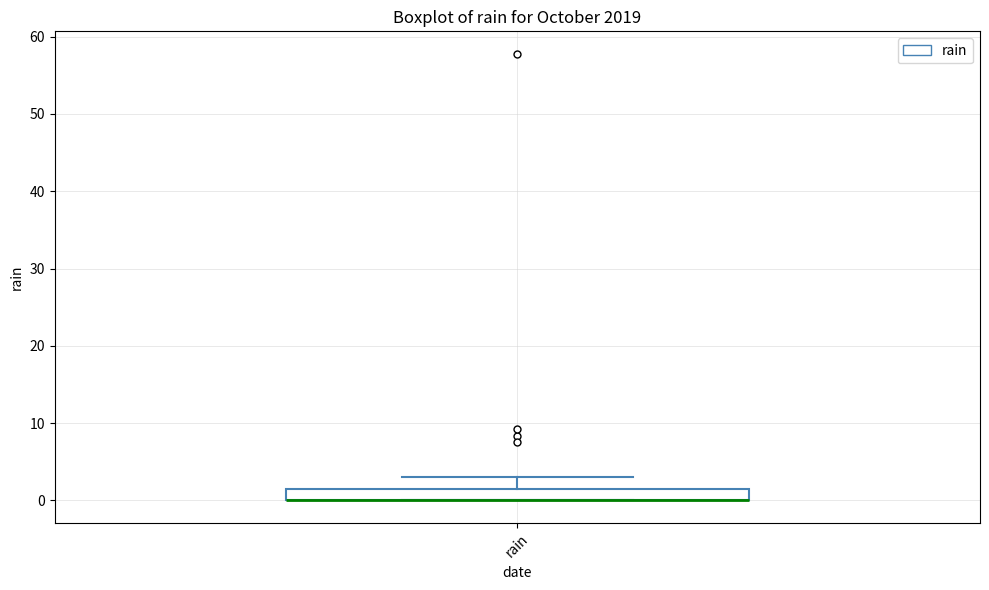

Where does the upper whisker of the box for rain end on the y-axis? The values are not printed on the chart, so give them approximately, as read against the axis.

3